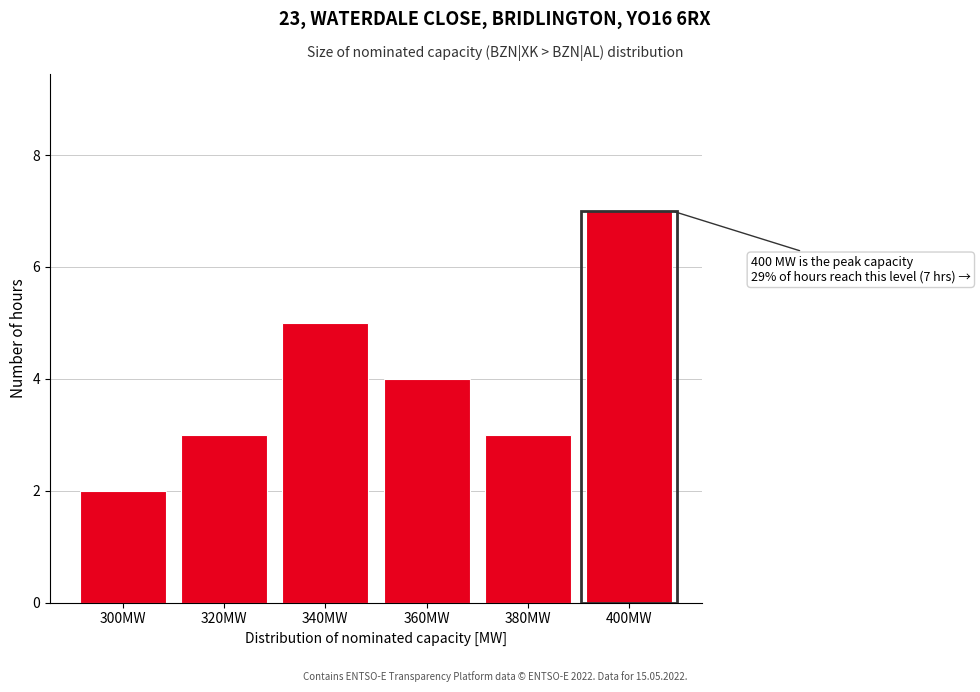

Reading left to right, extract all data points from this chart.

300MW=2	320MW=3	340MW=5	360MW=4	380MW=3	400MW=7